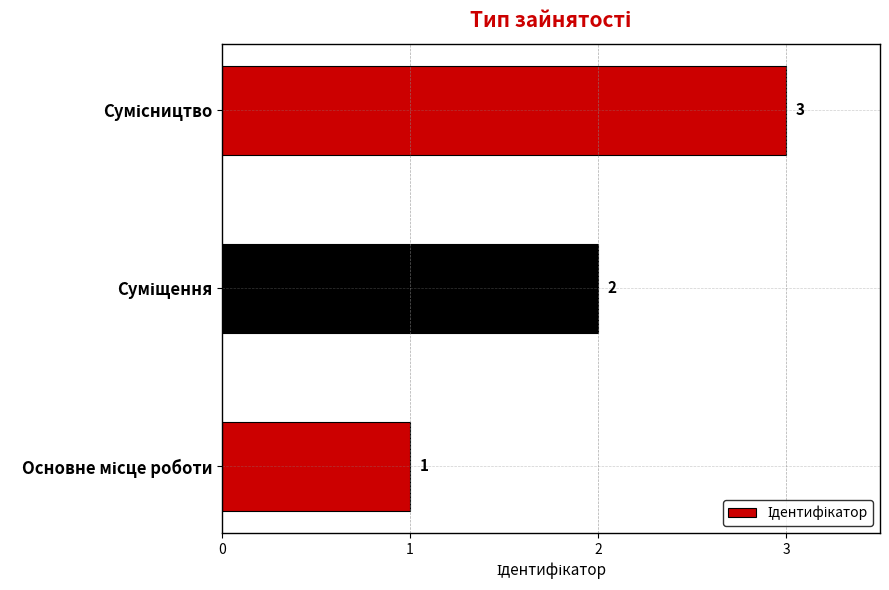

What is the greatest value displayed?

3